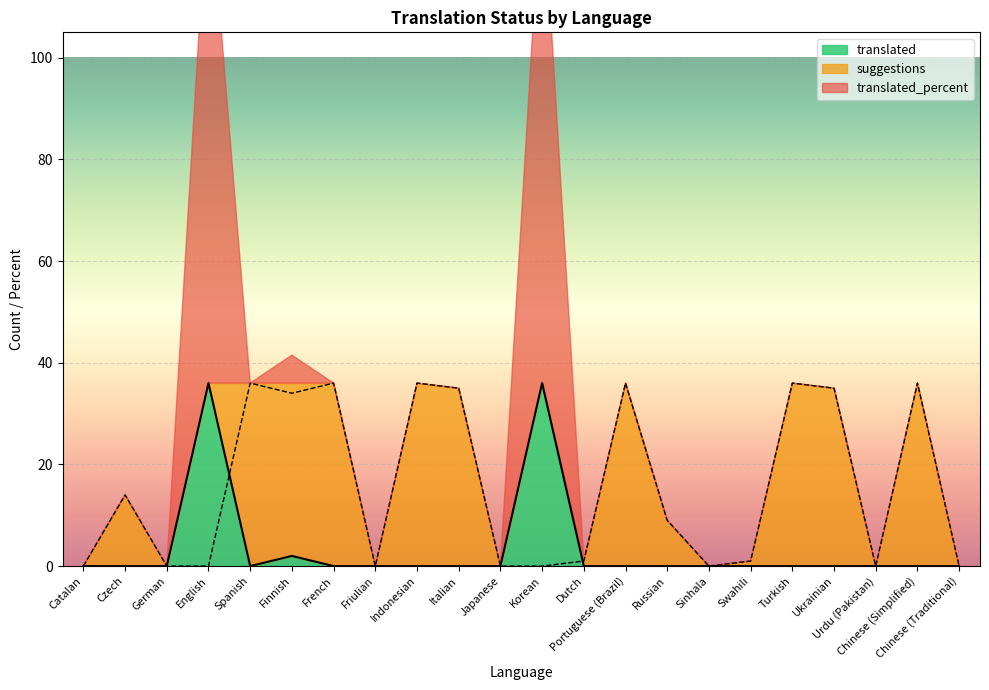

What is the value of the suggestions point at the 9th from the left?

36